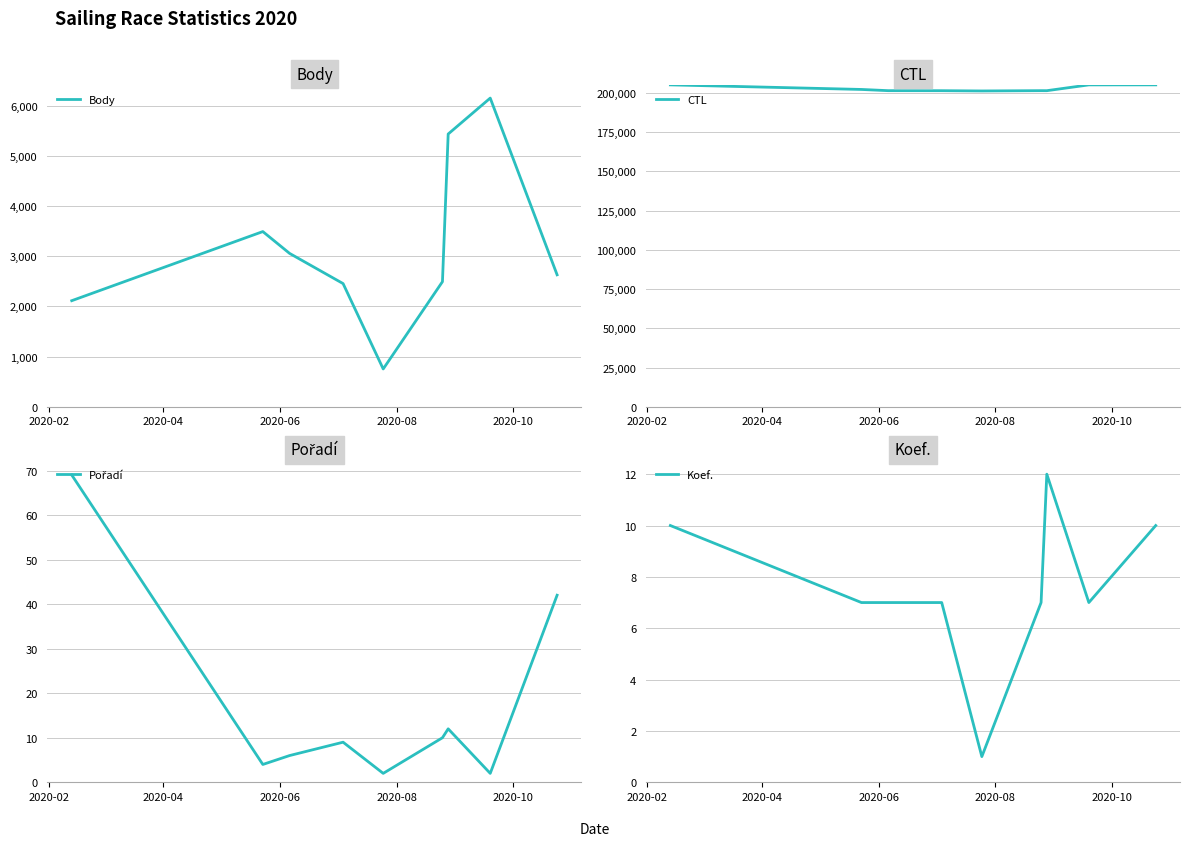

What is the minimum value for Body?

754